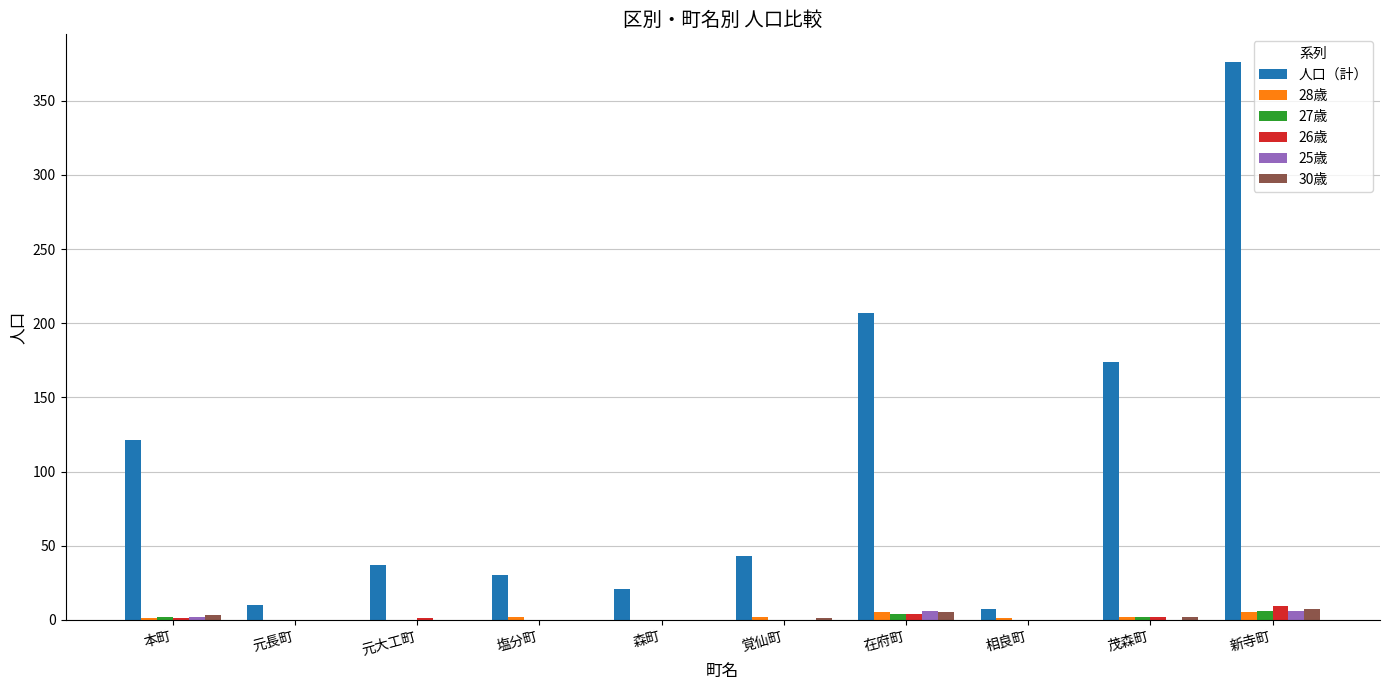

Between 本町 and 相良町, which series saw the biggest shift?

人口（計）